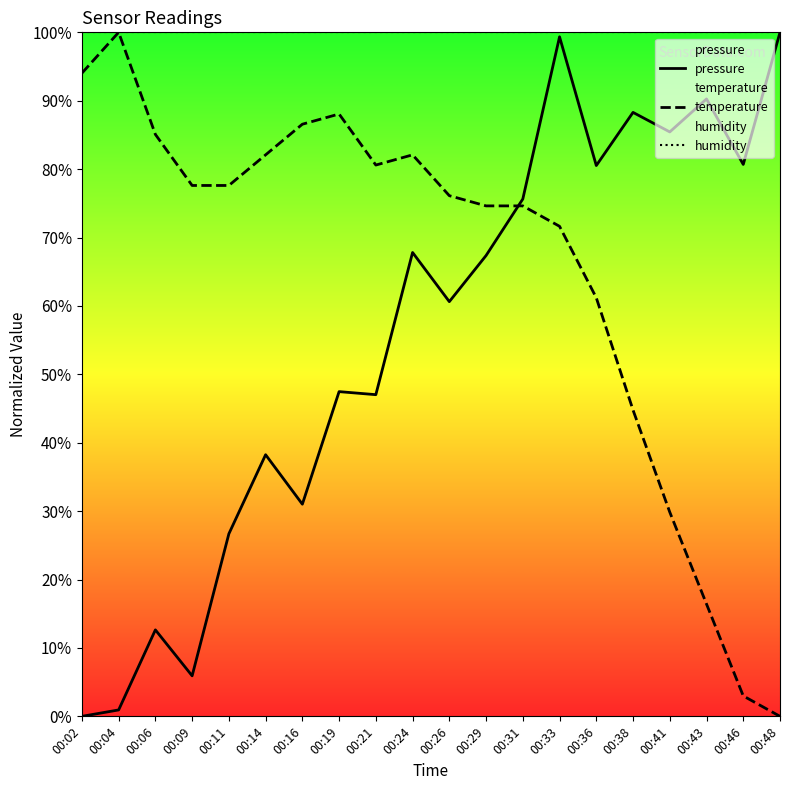

True or false: humidity has a value of 100.0 at 00:06.

True